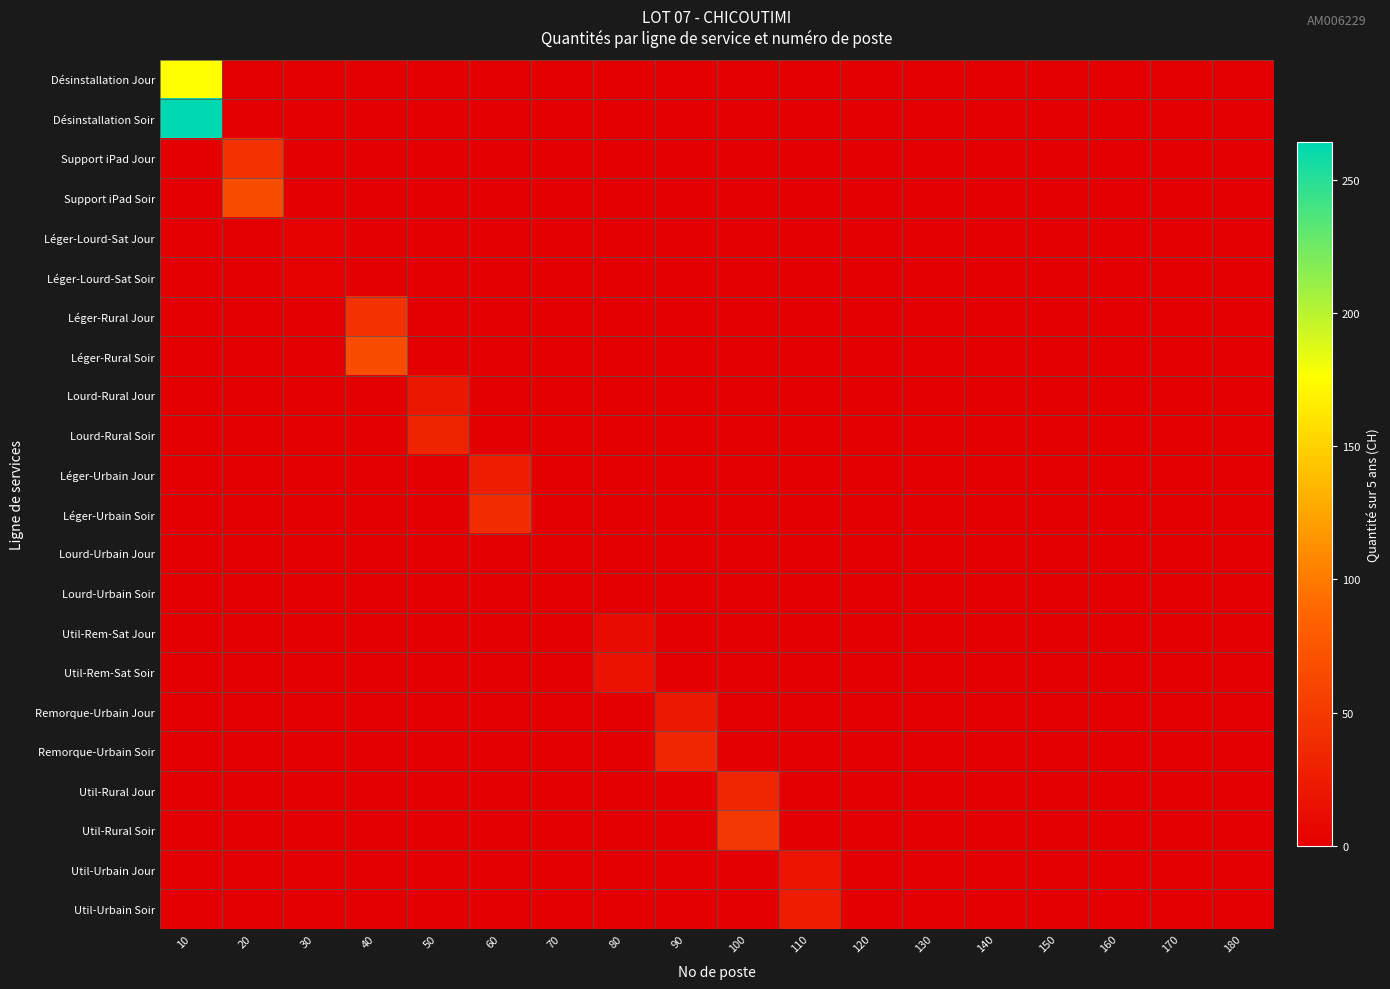

Count the number of data series in this chart.

22